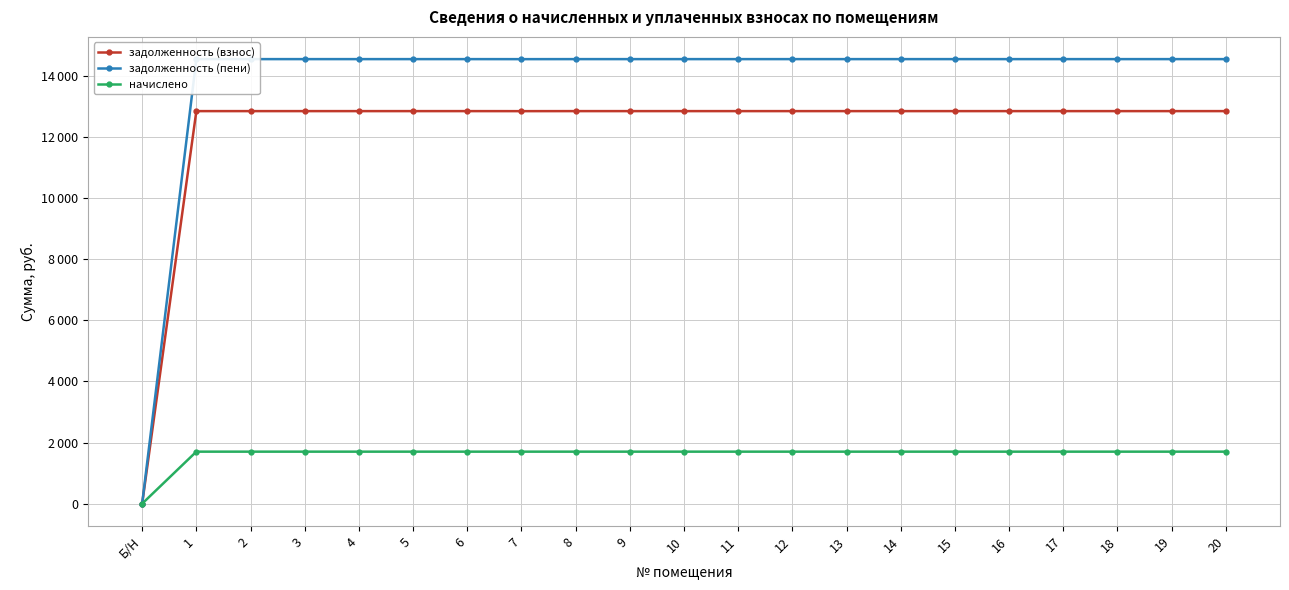

True or false: задолженность (пени) has a value of 9481 at 8.

False